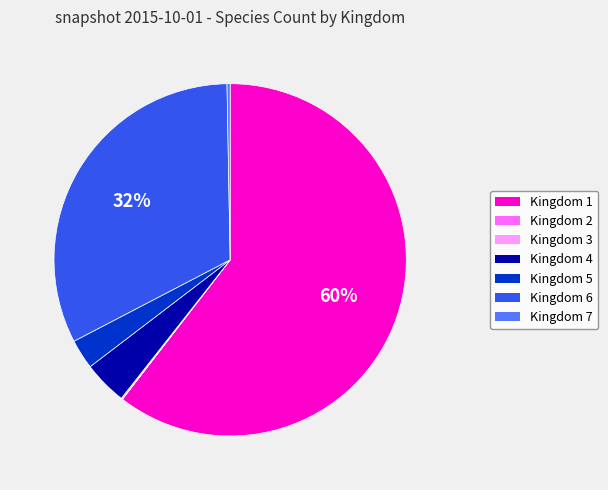

Is it true that Kingdom 1 is 46% of the pie?

False